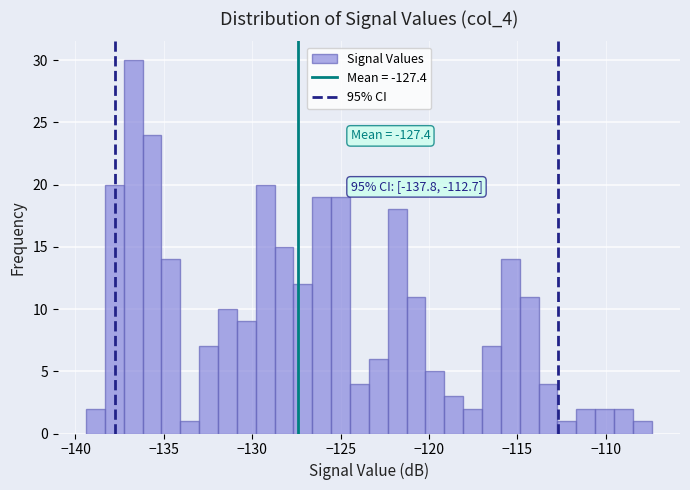

Around what value on the x-axis is the tallest bar? Give the approximate position of its centre, as read against the axis.

-136.5